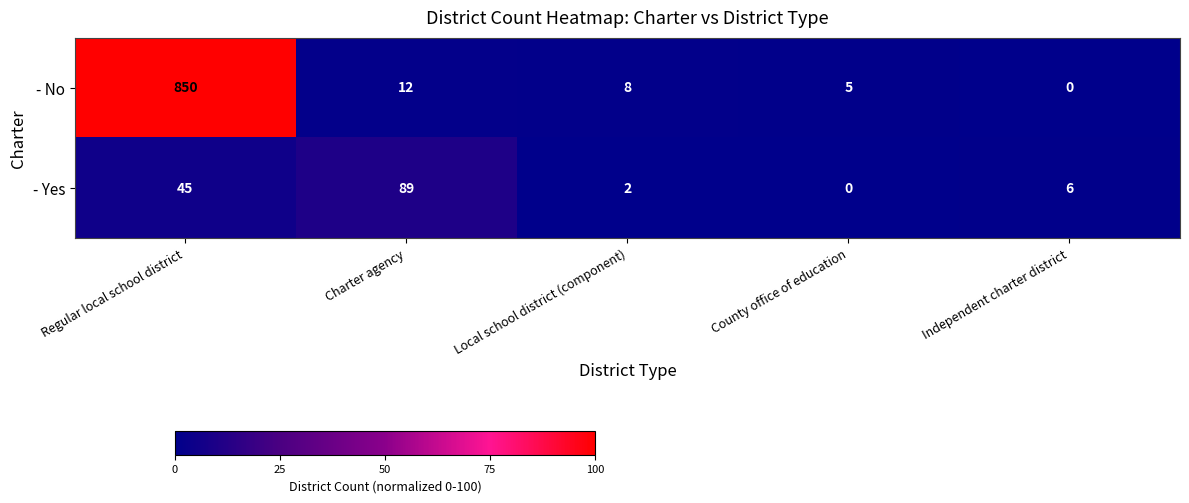

What is the sum of the - No values at Charter agency and County office of education?

17